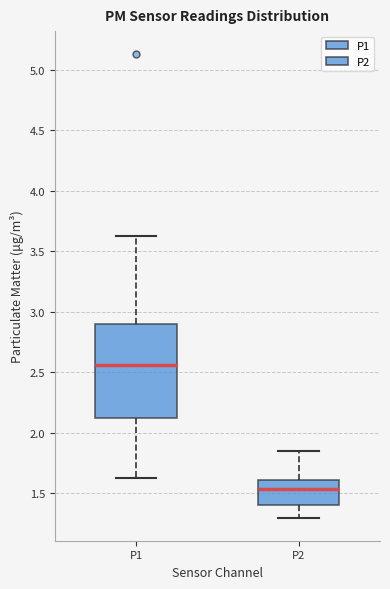

Where does the upper whisker of the box for P2 end on the y-axis? The values are not printed on the chart, so give them approximately, as read against the axis.

1.85